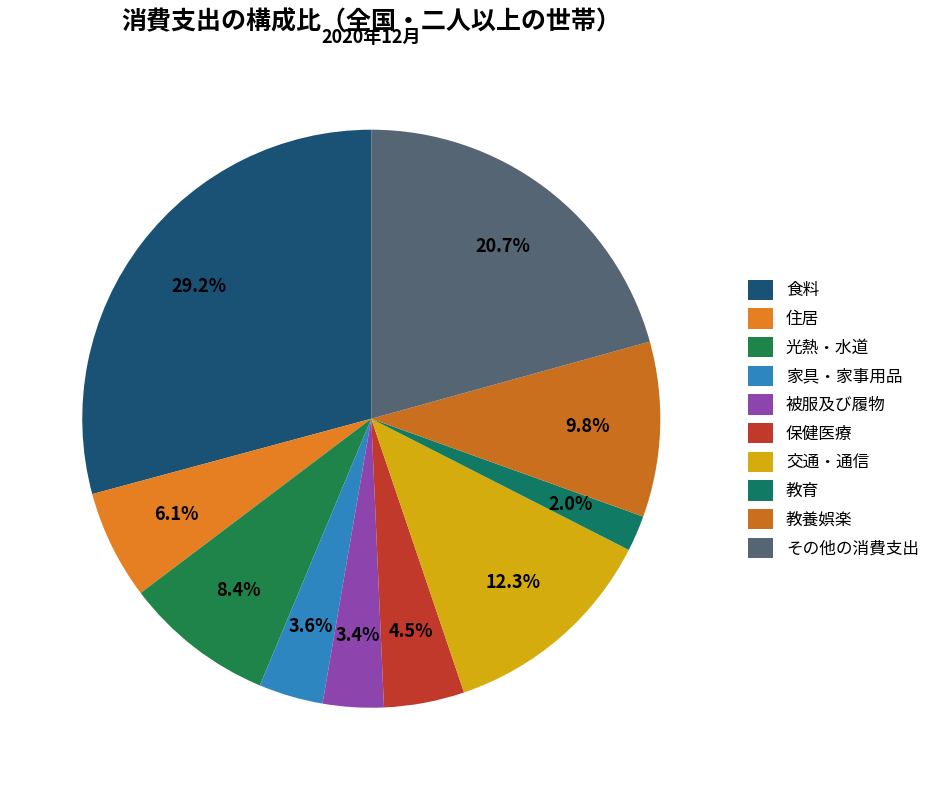

Which category has the biggest portion of the pie?

食料